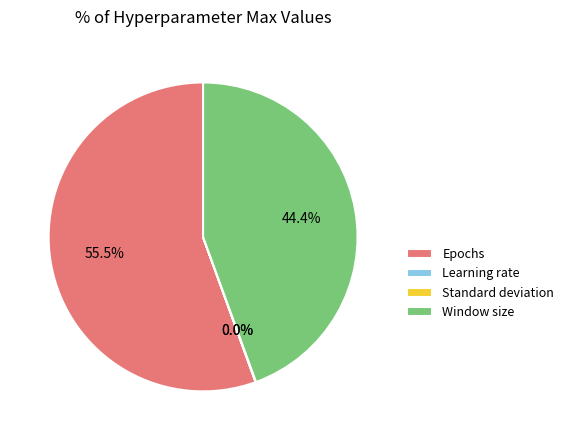

Which category has the biggest portion of the pie?

Epochs